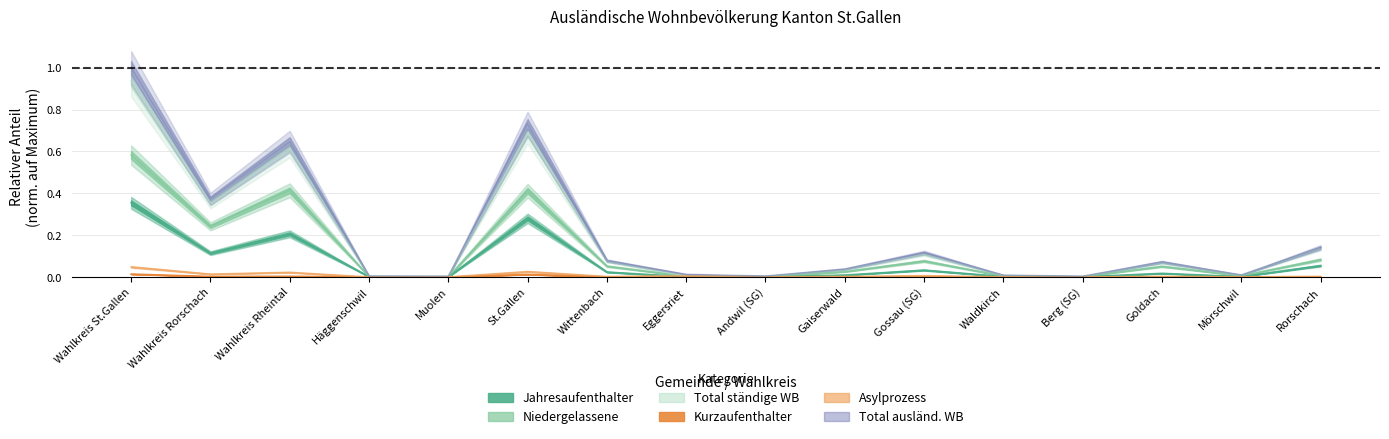

List the series in order of their peak value, lowest first.

Kurzaufenthalter (Bestand), Personen im Asylprozess (Bestand), Jahresaufenthalter (Bestand), Niedergelassene (Bestand), Total ständige WB, Total ausländische WB